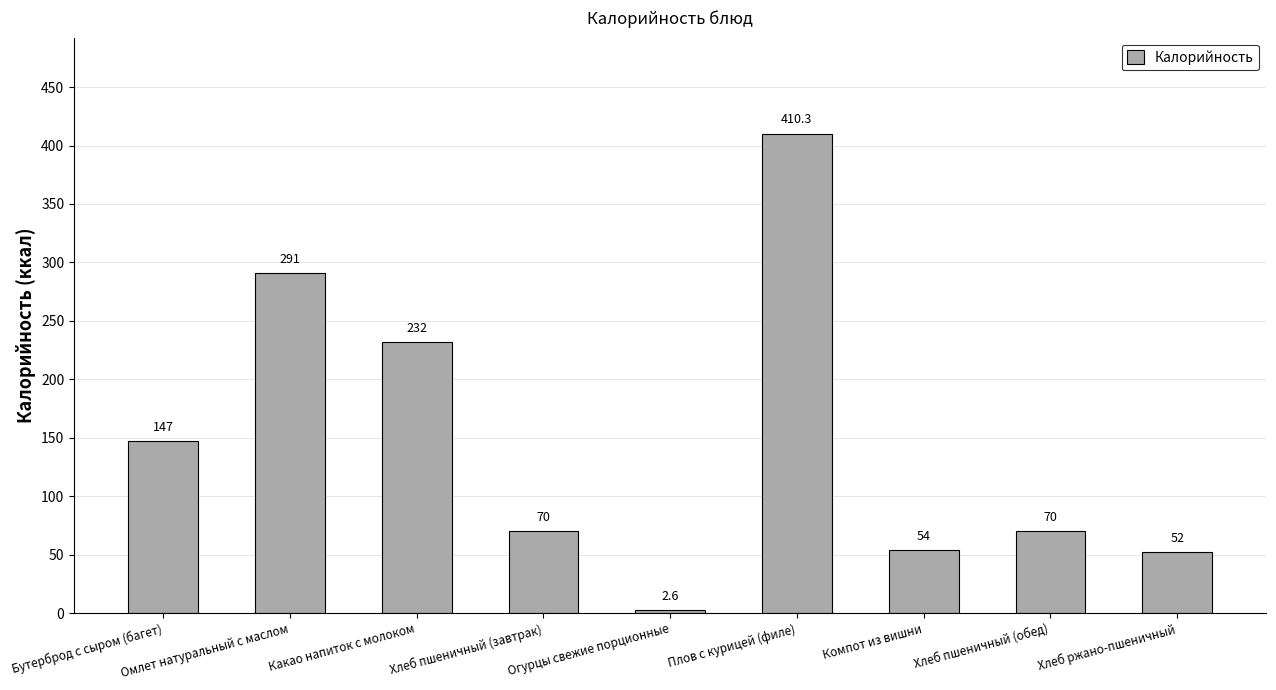

At which category does the chart reach its minimum across all series?

Огурцы свежие порционные